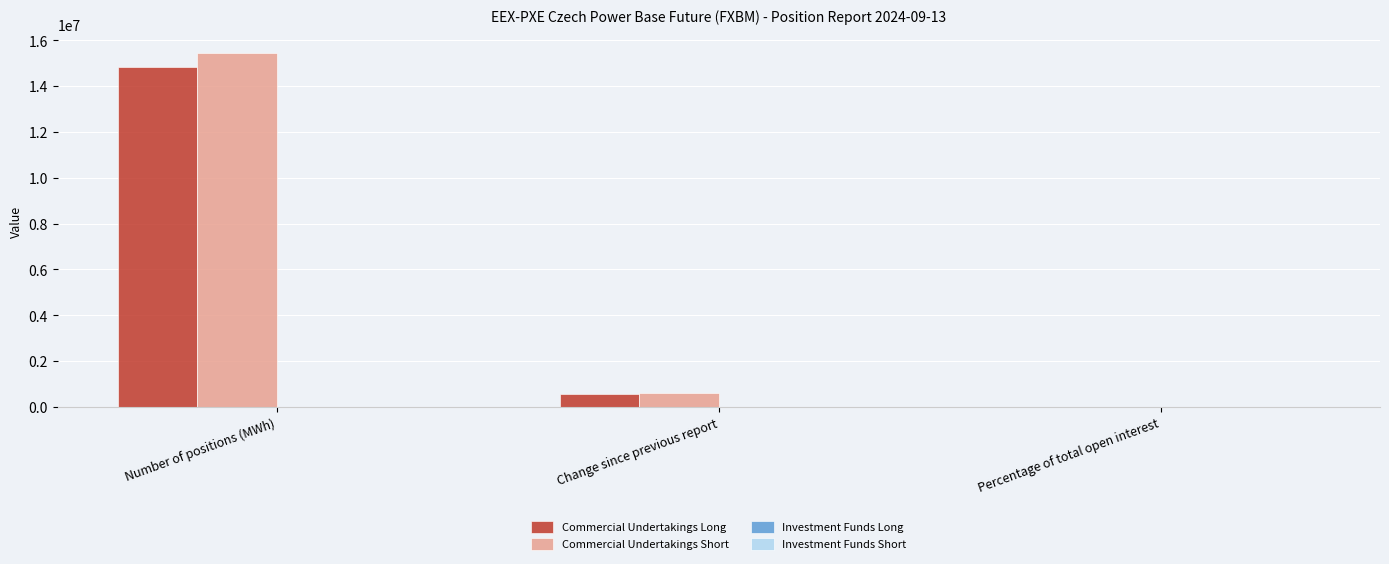

Reading left to right, extract all data points from this chart.

Commercial Undertakings Long: Number of positions (MWh)=14824503.0	Change since previous report=576535.0	Percentage of total open interest=95.9
Commercial Undertakings Short: Number of positions (MWh)=15463640.0	Change since previous report=587710.0	Percentage of total open interest=100.0